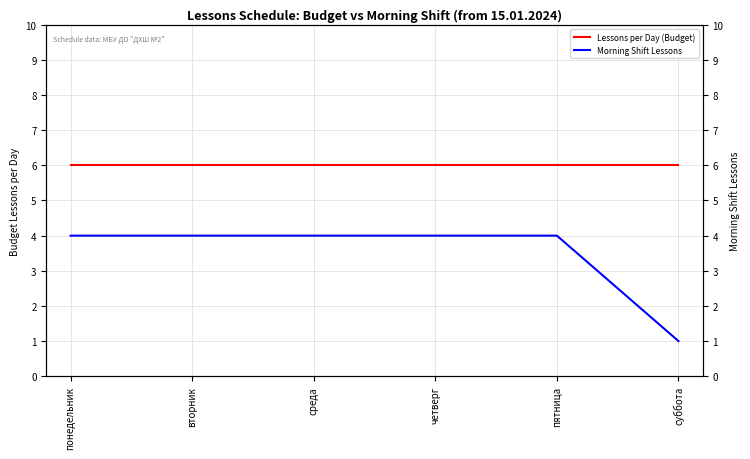

True or false: Morning Shift Lessons and Lessons per Day (Budget) cross at least once.

False